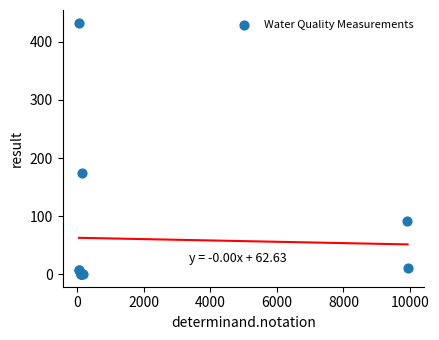

What Y value in the scatter plot is closest to 216?

174.0